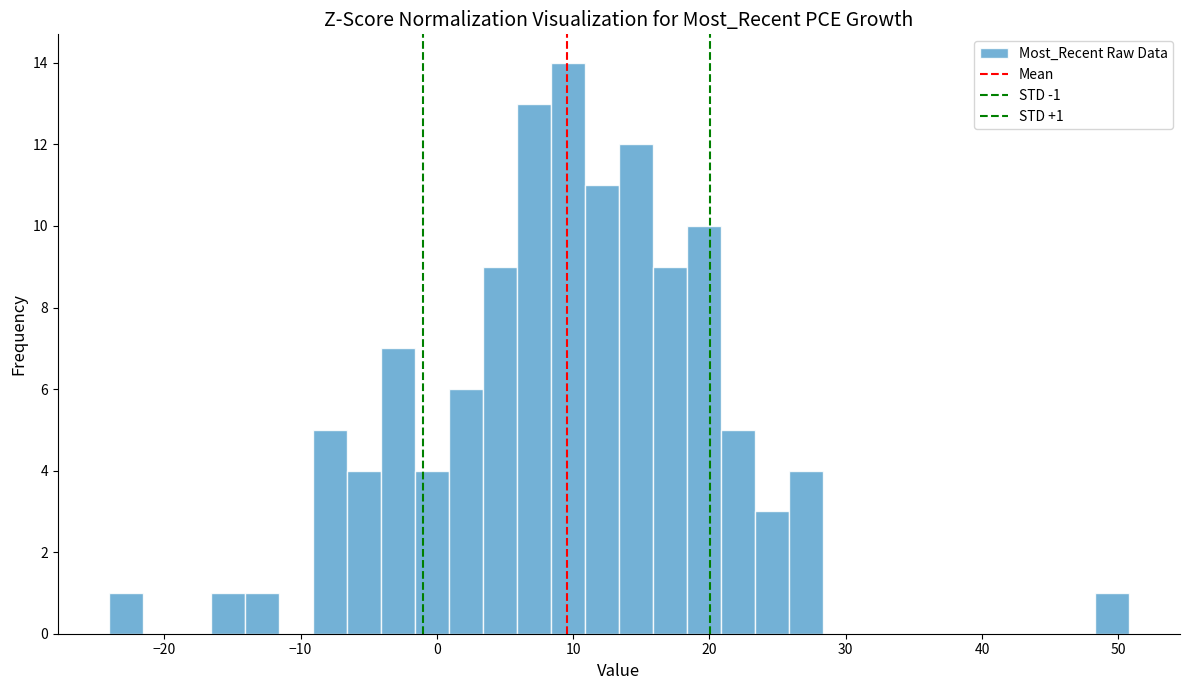

Read against the x-axis, roughly where is the centre of the tallest bar?

10